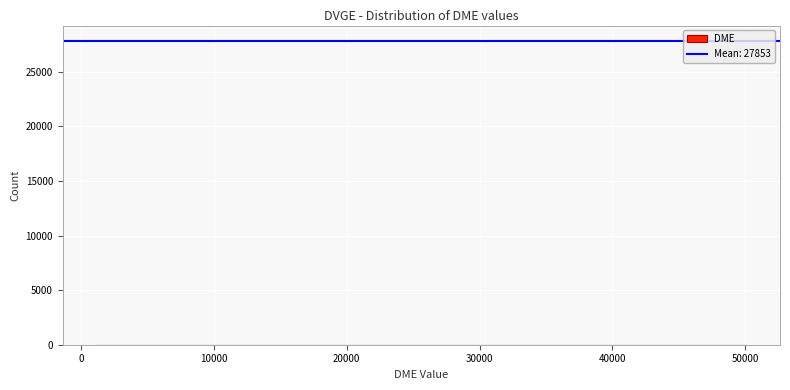

Reading left to right, list every bar in this chart as the range it spans on the x-axis followed by its height. Neither the bar edges nor the heights are printed on the chart, so give them approximately, as read against the axes.

1000 to 6000: under 500
6000 to 11000: 0
11000 to 16000: under 500
16000 to 21000: 0
21000 to 26000: under 500
26000 to 31000: 0
31000 to 35000: under 500
35000 to 40000: under 500
40000 to 45000: under 500
45000 to 50000: under 500